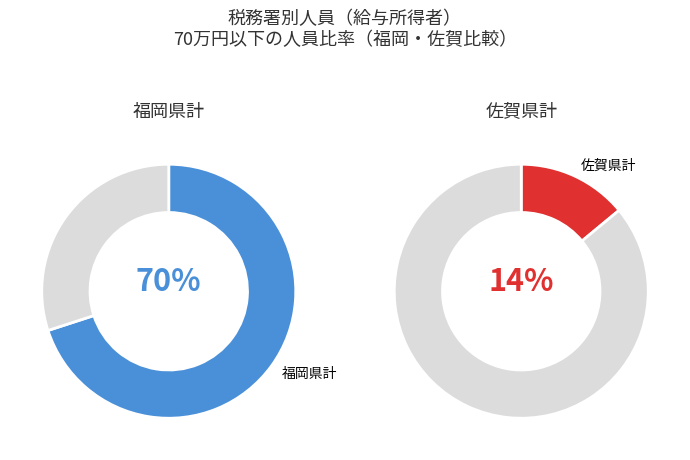

What is the largest slice in the pie chart?

福岡県計